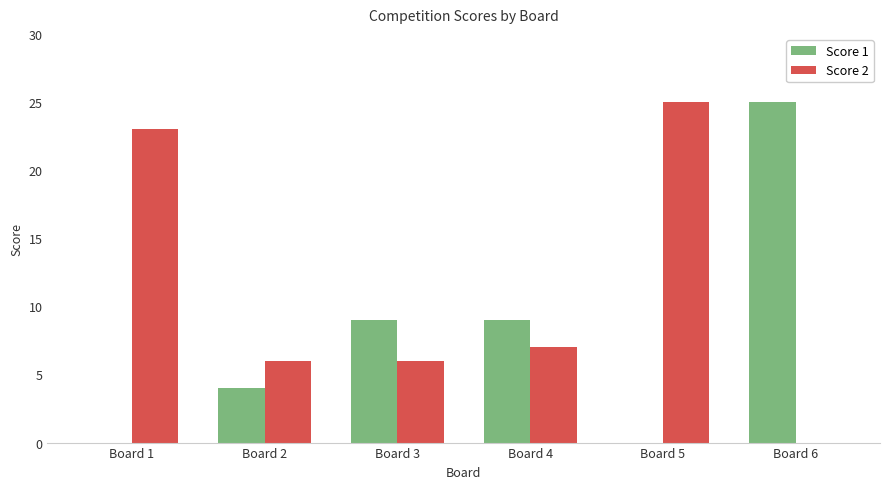

At which label is Score 2 closest to 12?

Board 4